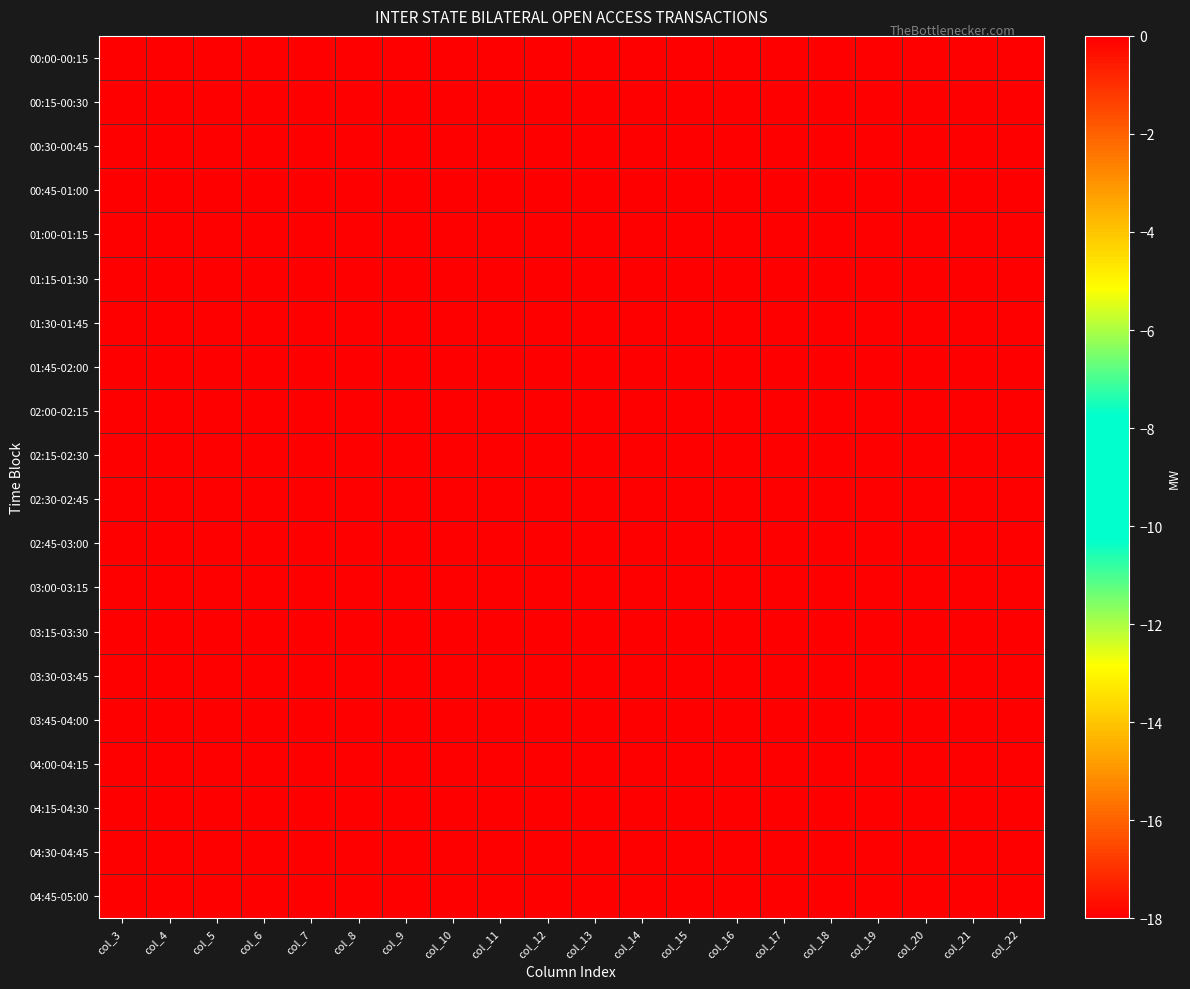

What is the smallest value displayed?

-18